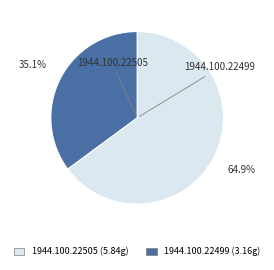

Combined, do 1944.100.22505 and 1944.100.22499 account for over 50%?

Yes